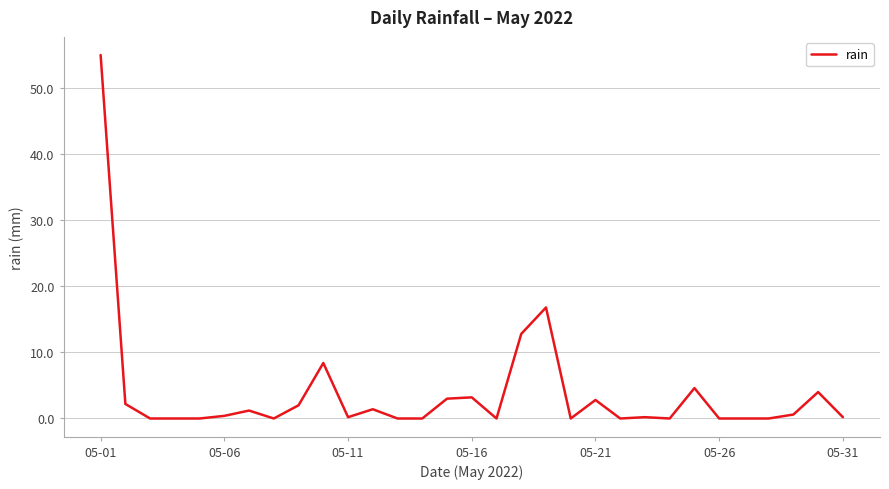

True or false: there are more than 0 points higher than both neighbors.

True